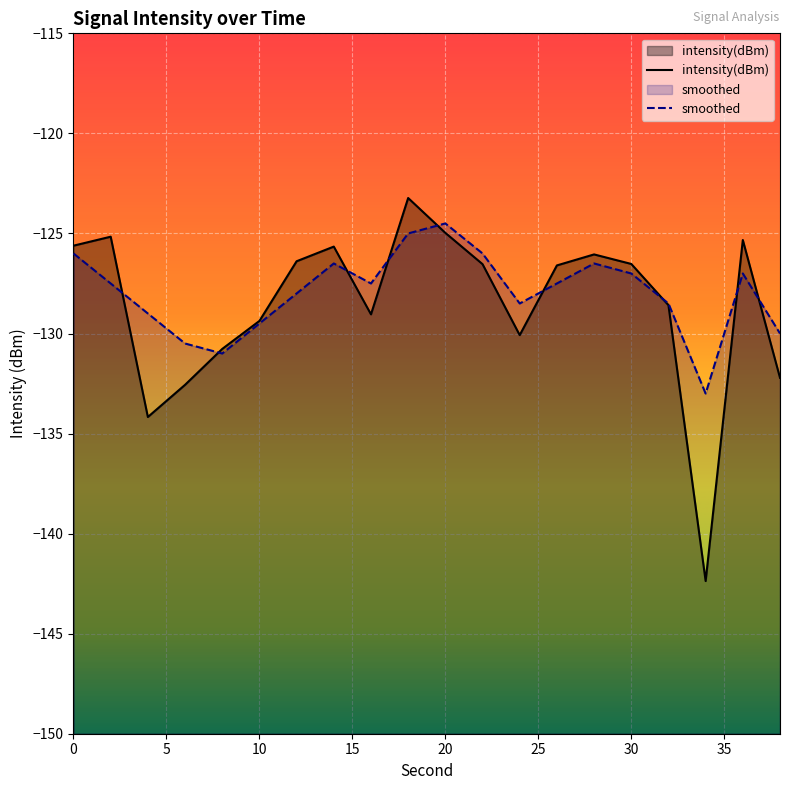

Which series has the largest total across all categories?

smoothed